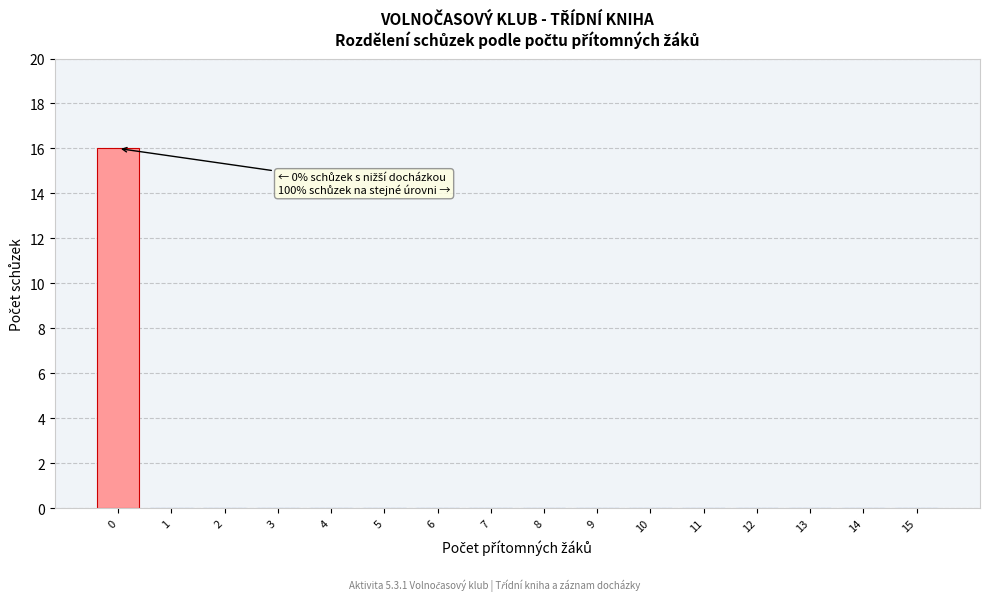

Reading left to right, transcribe all the data shown in this chart.

0=16	1=0	2=0	3=0	4=0	5=0	6=0	7=0	8=0	9=0	10=0	11=0	12=0	13=0	14=0	15=0